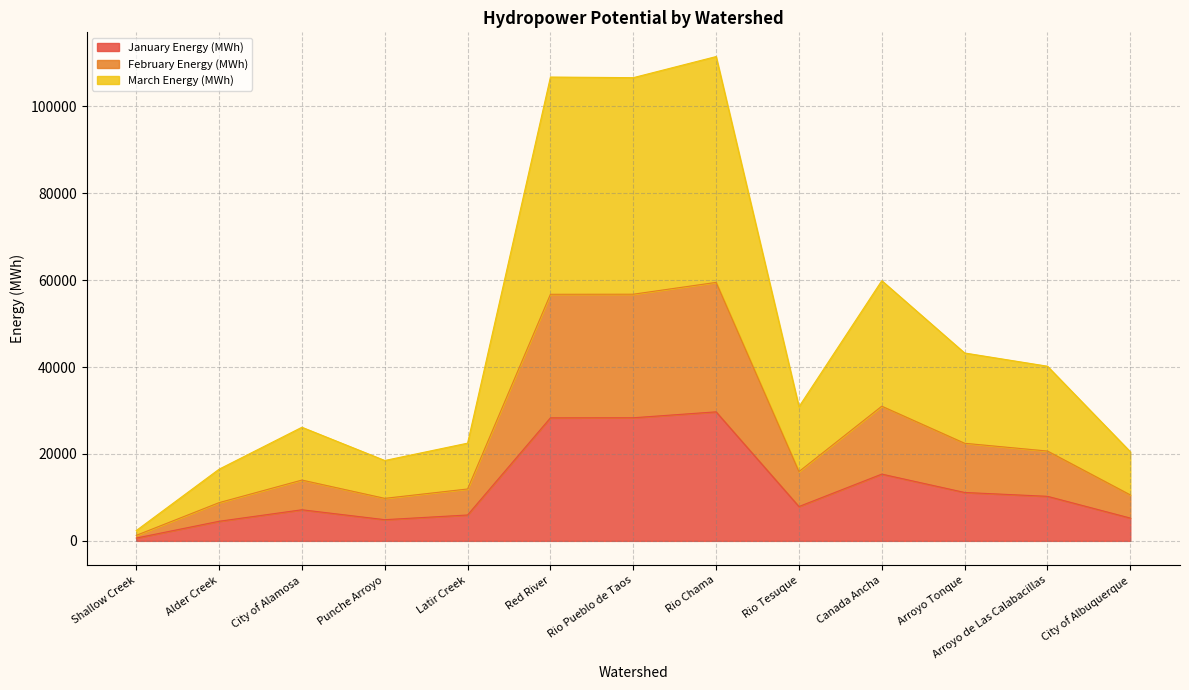

Where is the first local minimum for E_MWh_Sm?

Punche Arroyo